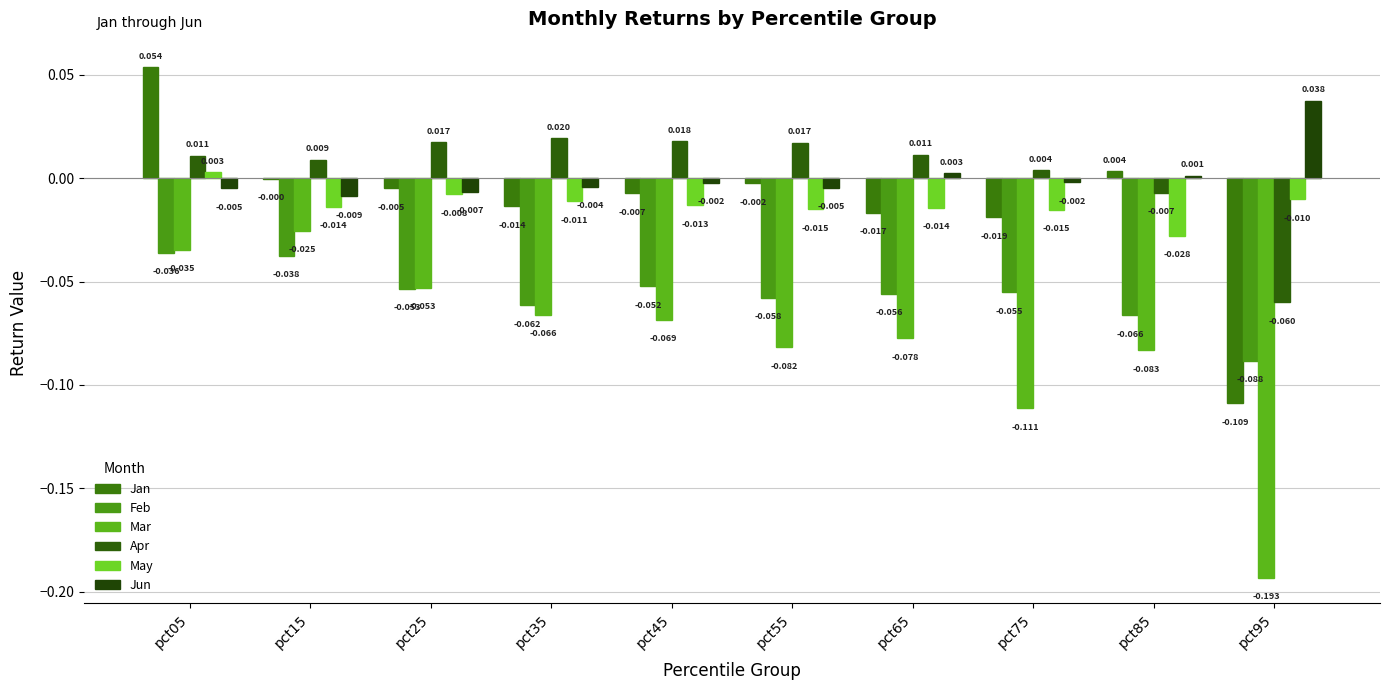

What is the difference between the highest and lowest values at pct35?

0.1